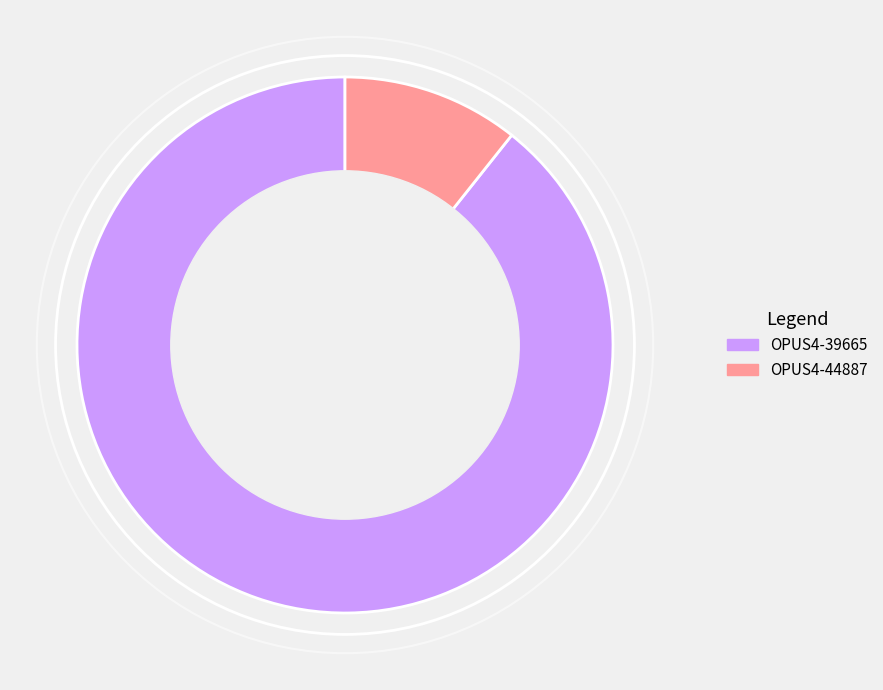

Is there any slice that represents more than half of the pie?

Yes